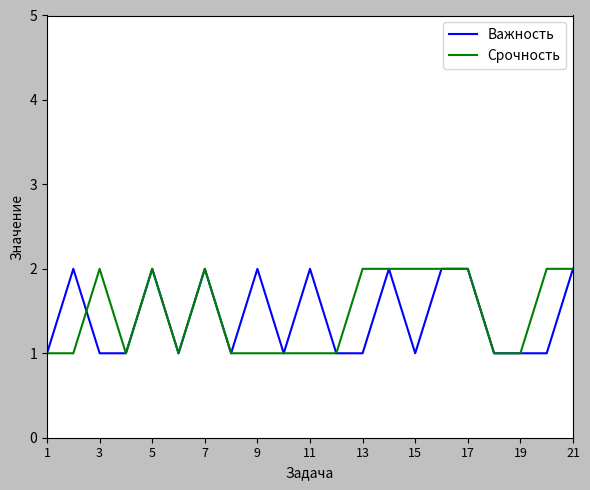

Which category has the lowest value in the Важность series?

1